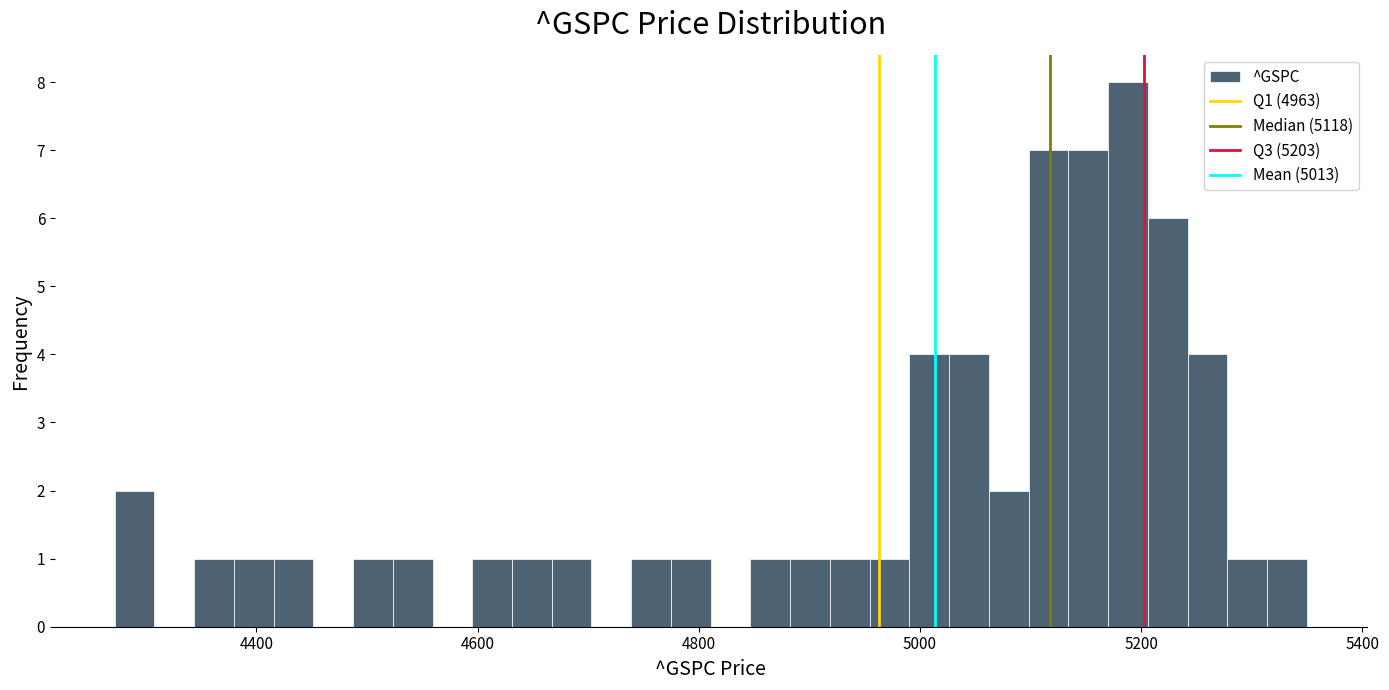

Read against the x-axis, roughly where is the centre of the tallest bar?

5180